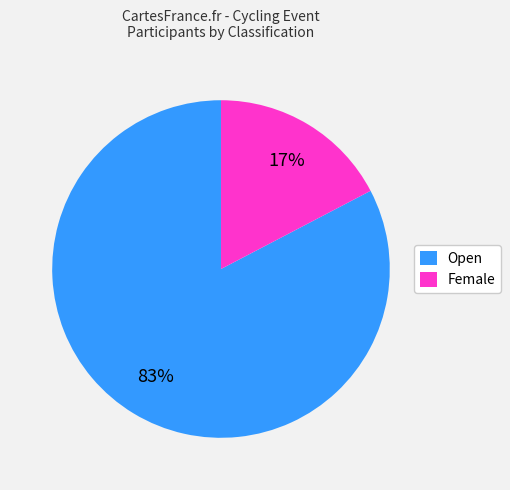

Do Female and Open together represent more than half of the pie?

Yes